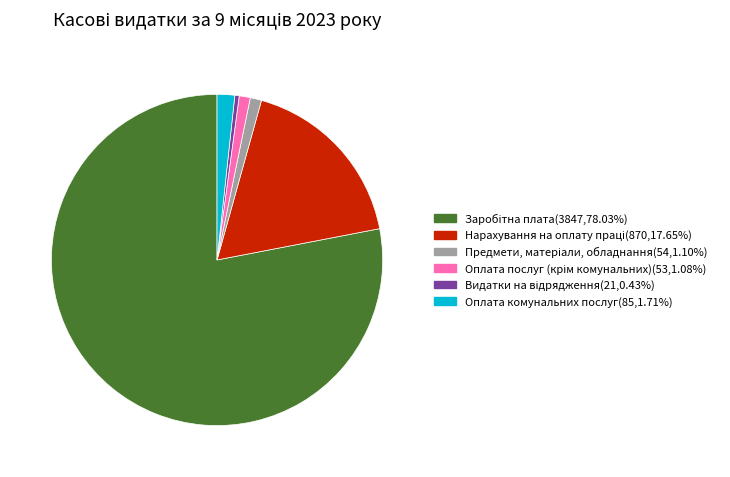

Does any single category account for the majority?

Yes